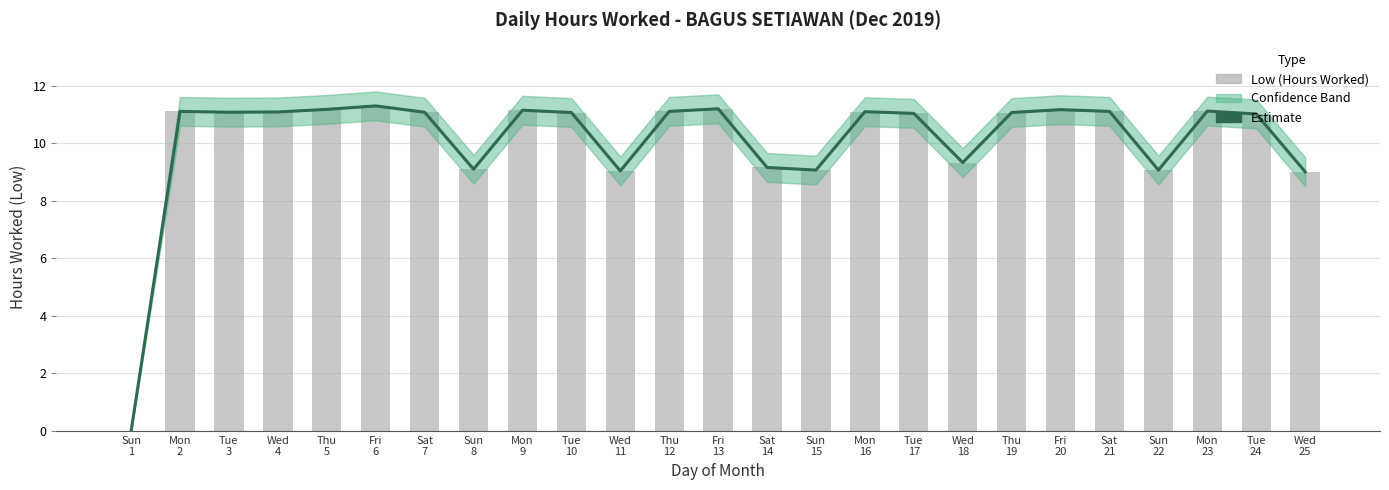

Which has a higher value, Fri
6 or Fri
13?

Fri
6